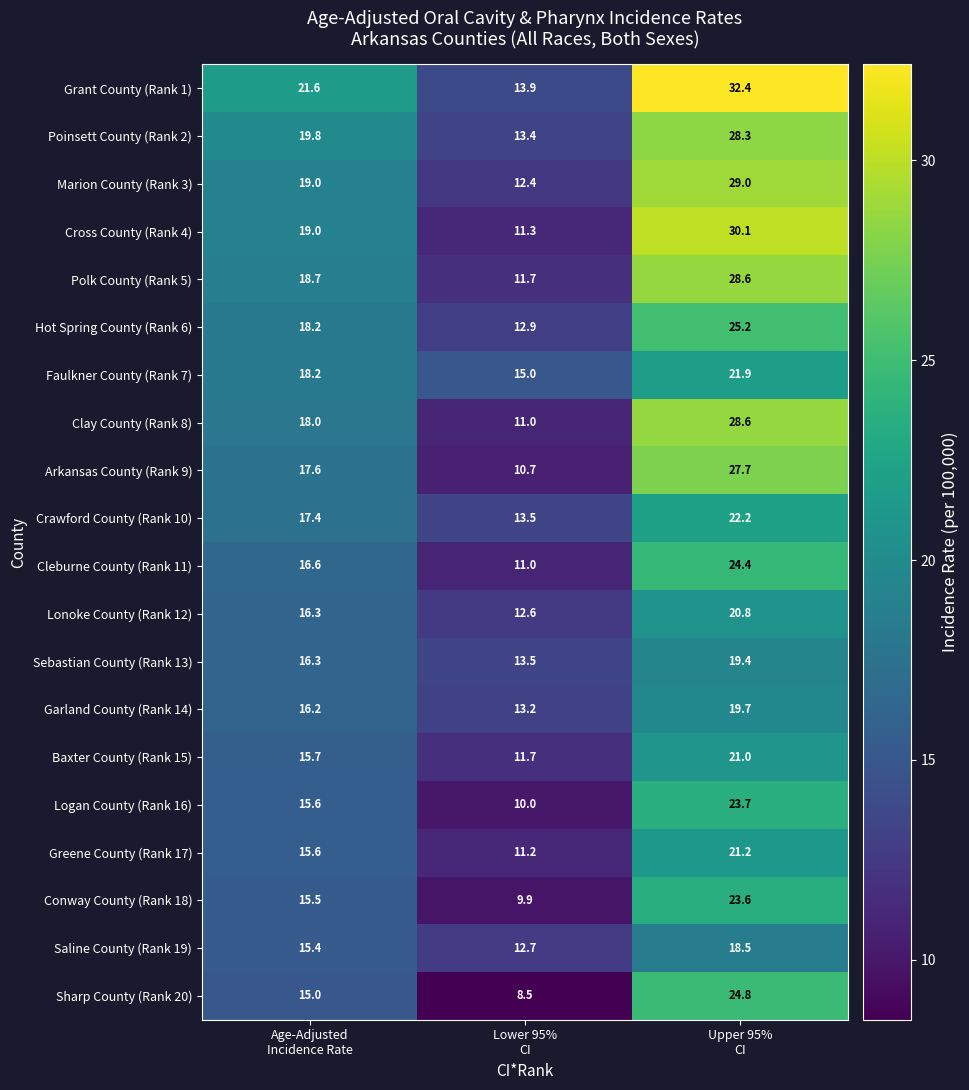

Count the number of categories in the chart.

3